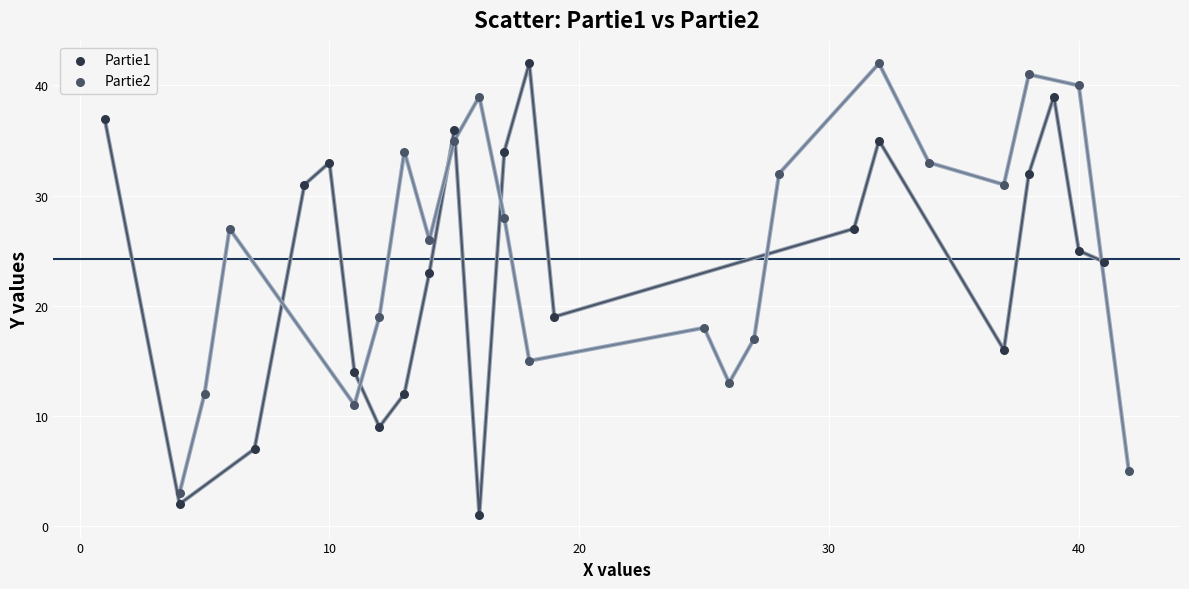

Which series has the widest spread of Y values?

Partie1